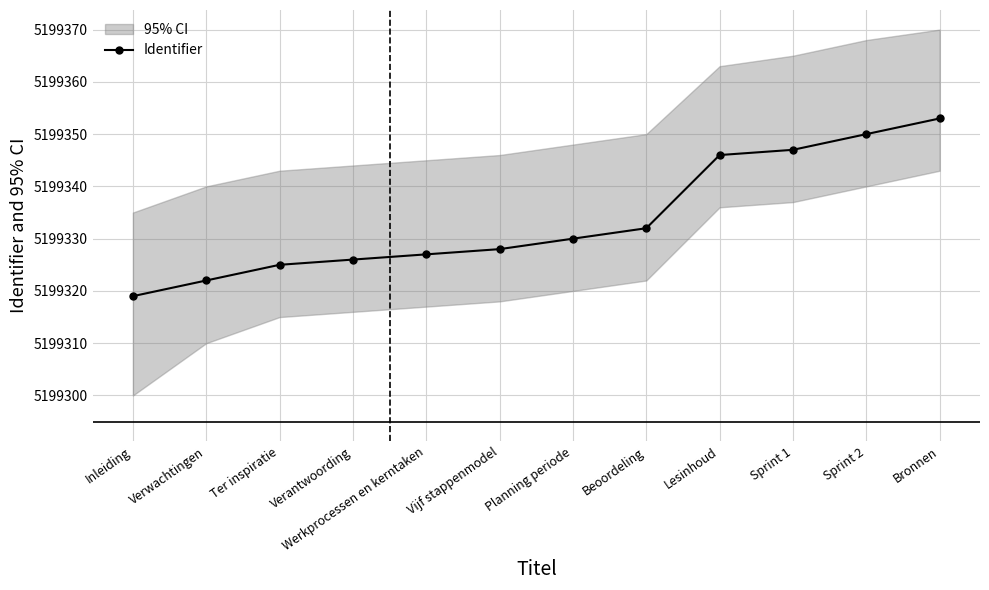

List the labels in order of value, smallest first.

Inleiding, Verwachtingen, Ter inspiratie, Verantwoording, Werkprocessen en kerntaken, Vijf stappenmodel, Planning periode, Beoordeling, Lesinhoud, Sprint 1, Sprint 2, Bronnen